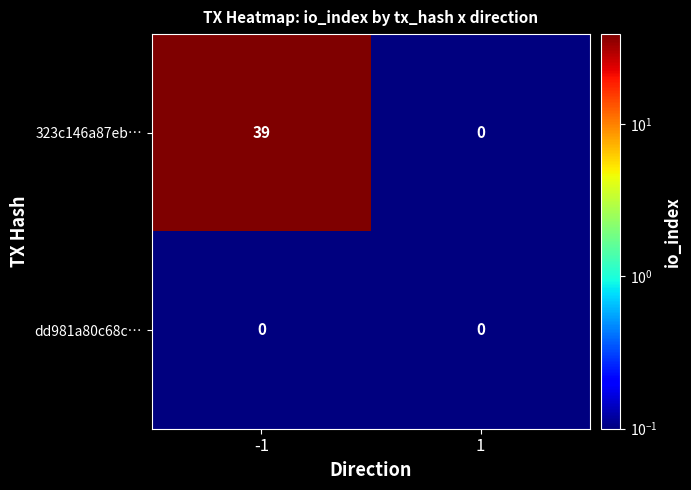

What is the minimum value shown in the chart?

0